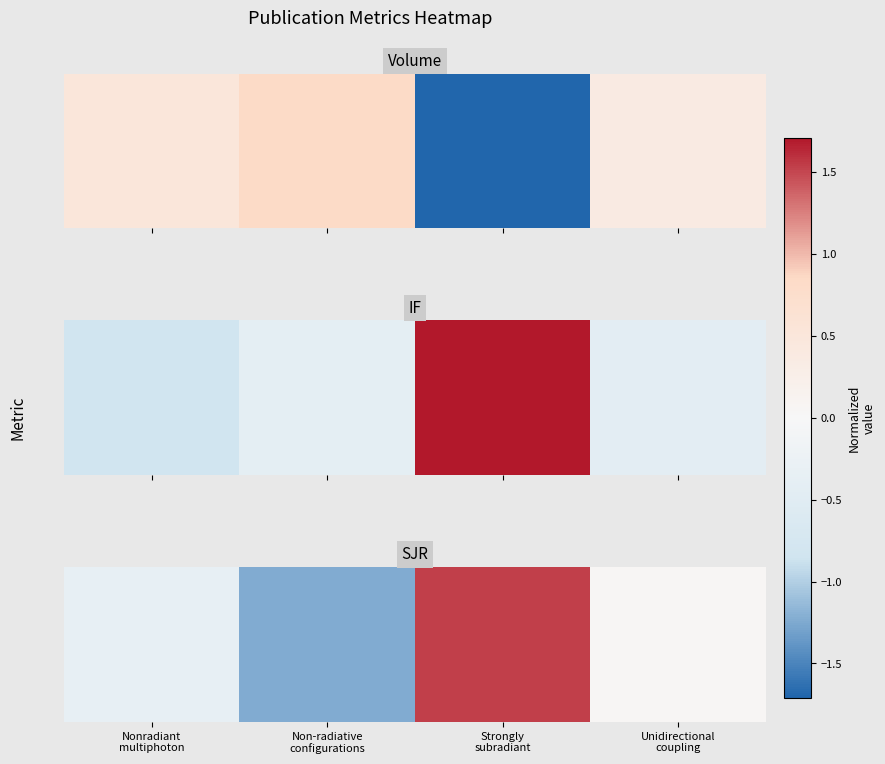

Reading left to right, extract all data points from this chart.

Nonradiant
multiphoton=-0.3	Non-radiative
configurations=-1.2	Strongly
subradiant=1.5	Unidirectional
coupling=0.0